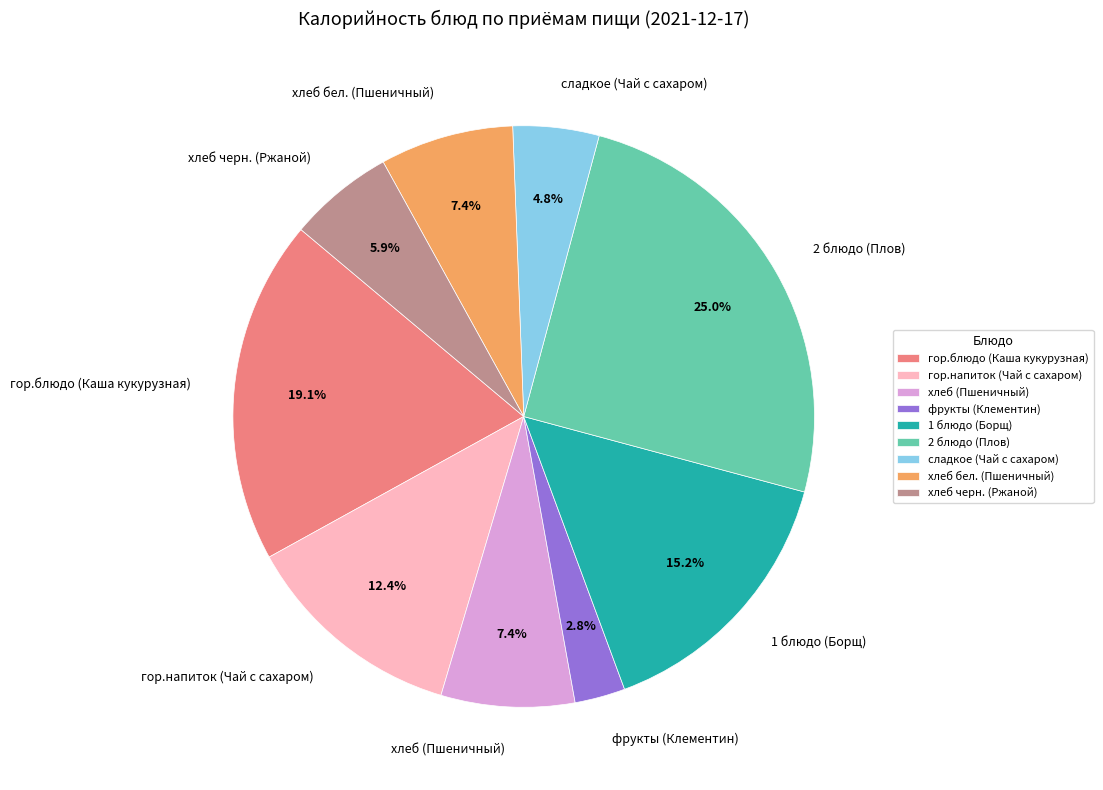

Which slice is the smallest?

фрукты (Клементин)